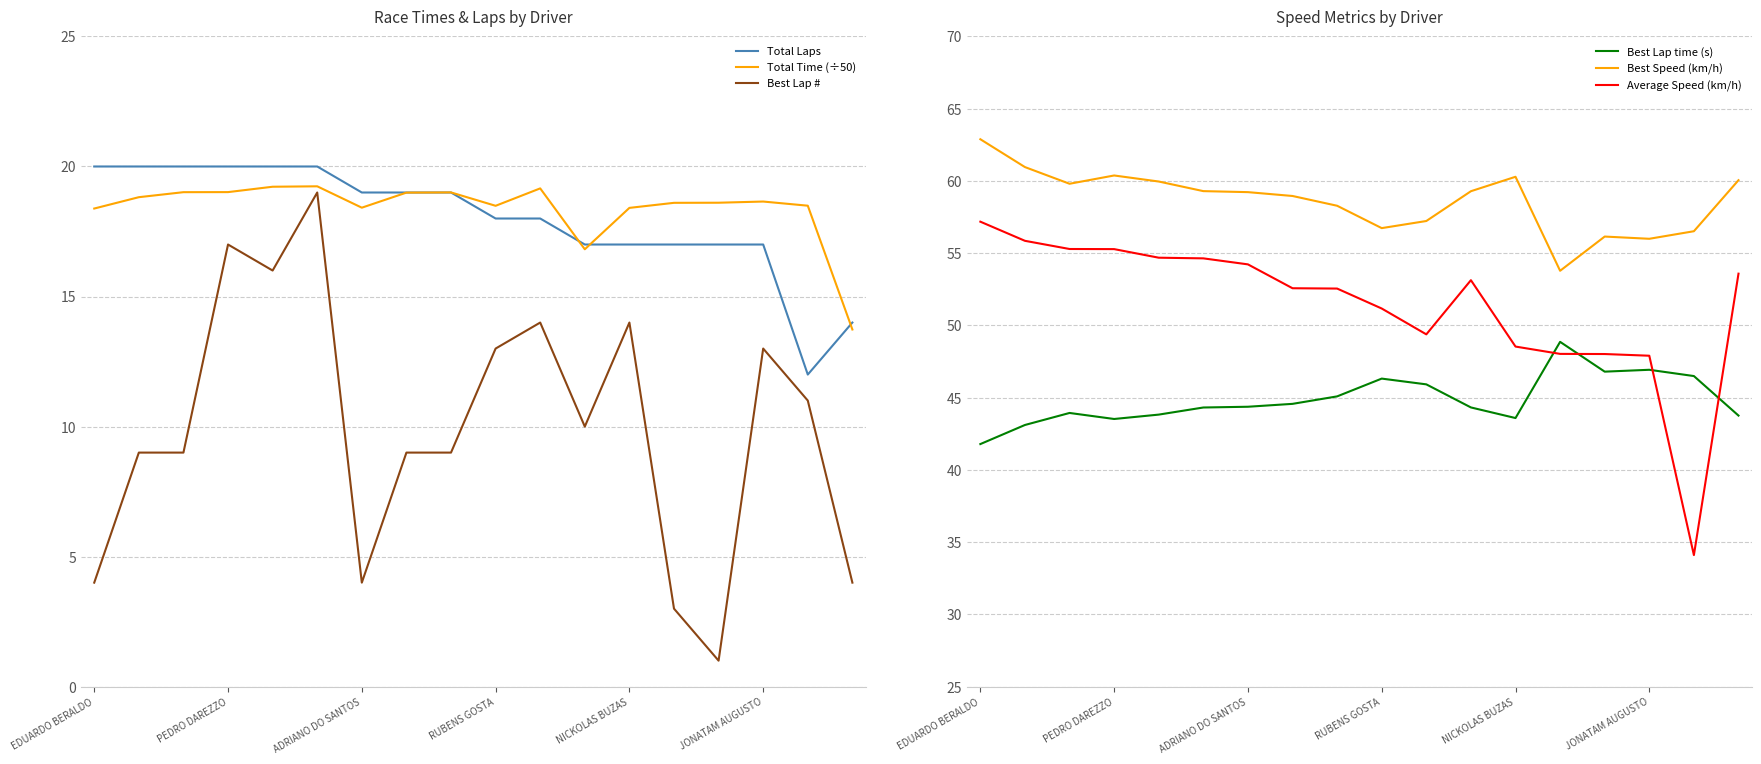

The value of Total Time (÷50) at NICKOLAS BUZAS is 29.4. True or false?

False